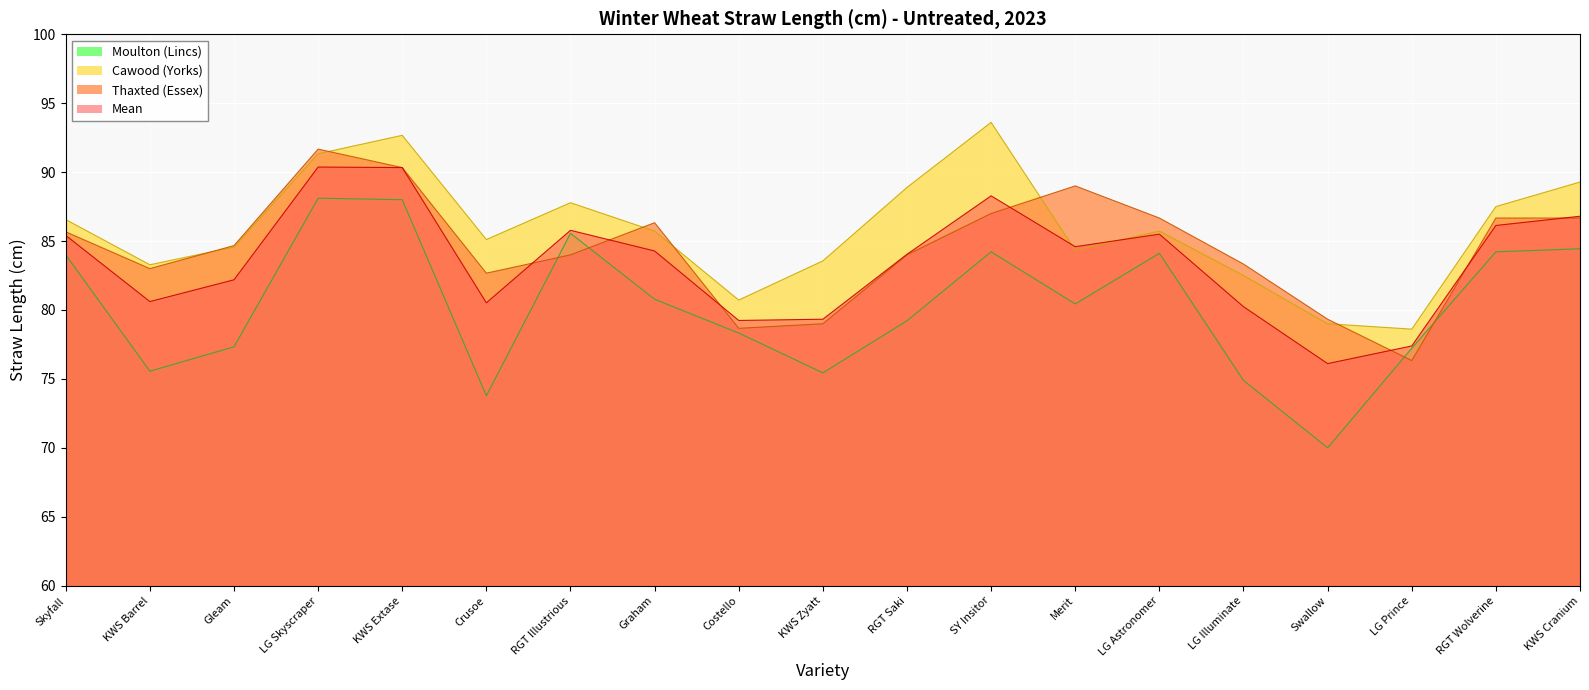

How many data points in Moulton (Lincs) are above 80?

10